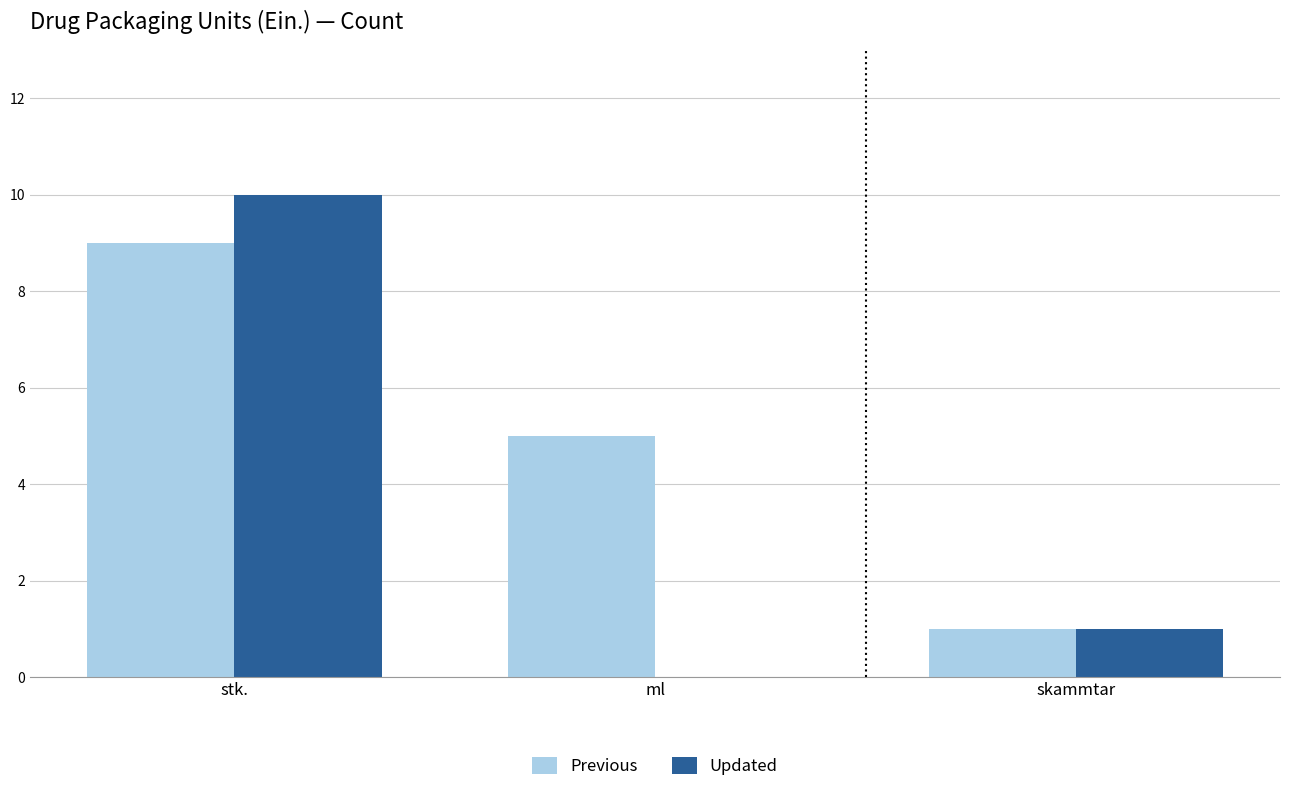

Reading left to right, extract all data points from this chart.

Previous: 9	5	1
Updated: 10	0	1